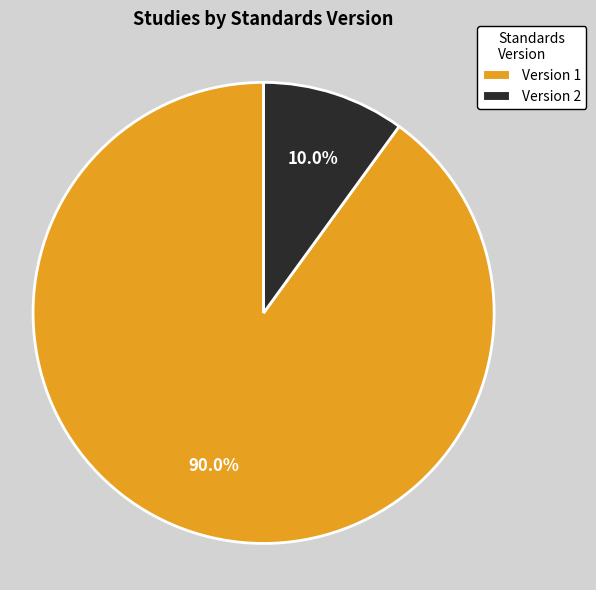

To the nearest percent, what is the difference between the largest and smallest slice percentages?

80%